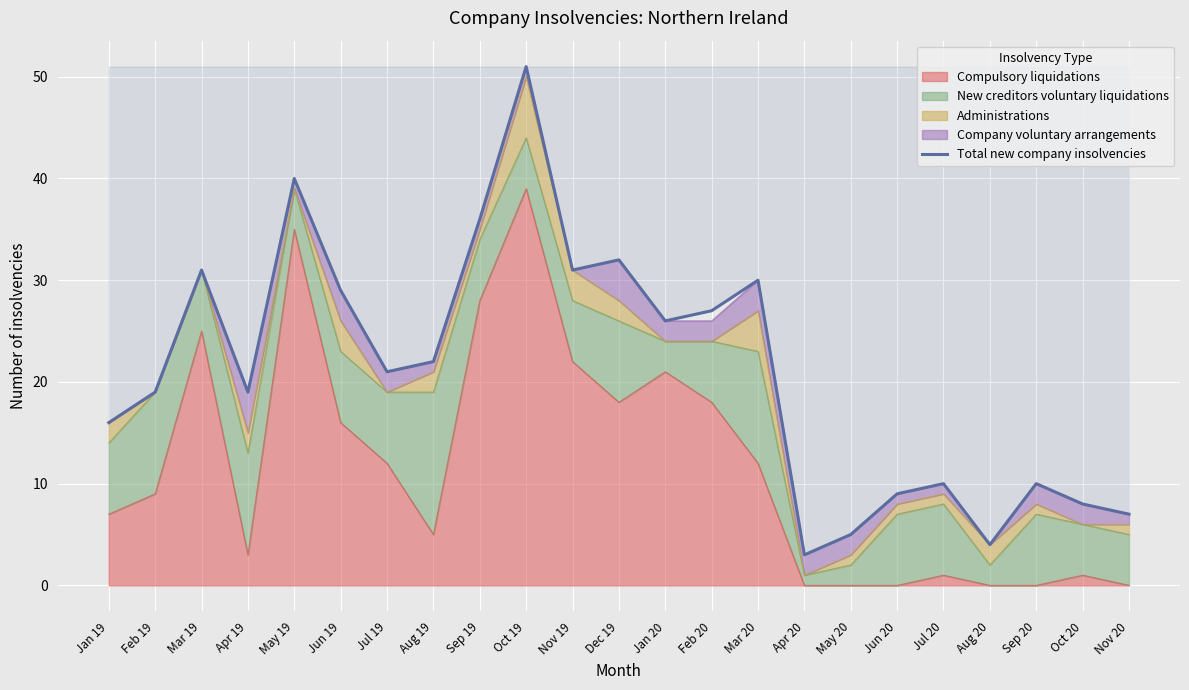

Which category has the lowest value across all series?

Apr 20